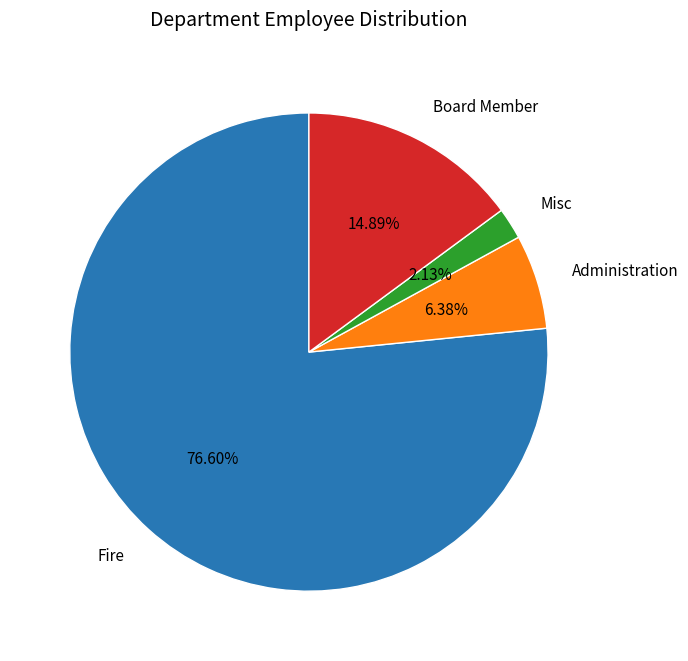

To the nearest percent, what is the difference between the largest and smallest slice percentages?

74%